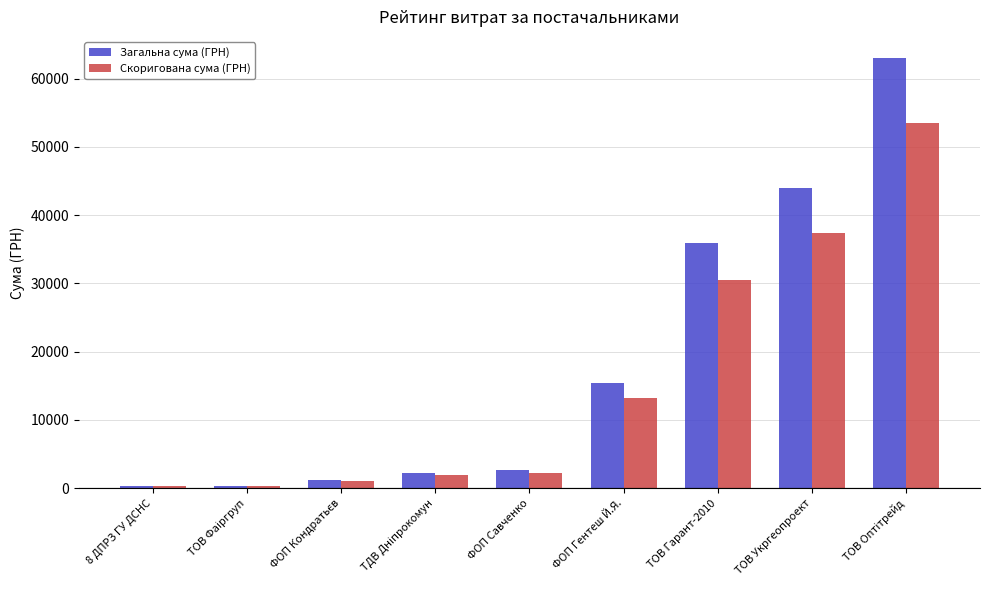

What is the highest value of the Скоригована сума (ГРН) series?

53511.8